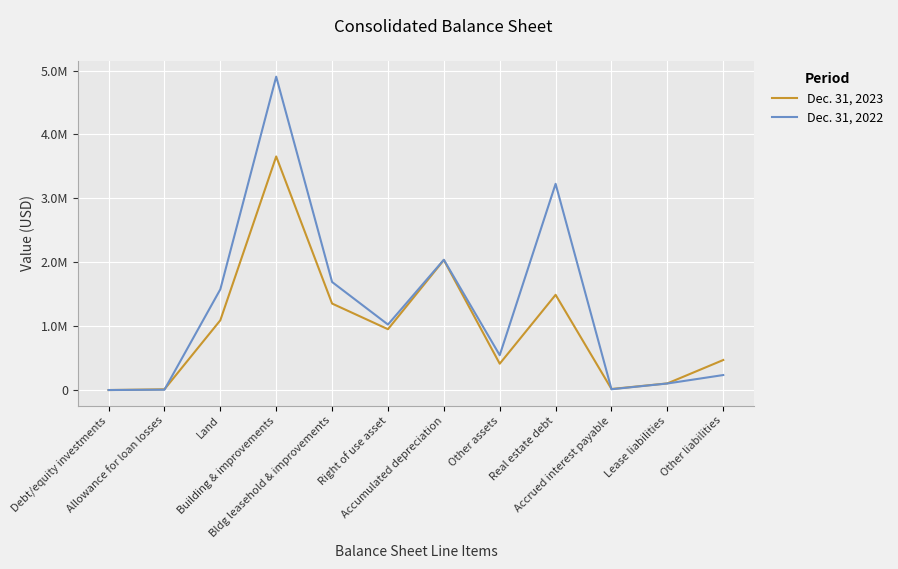

At Real estate debt, list the series in order from smallest to largest.

Dec. 31, 2023, Dec. 31, 2022